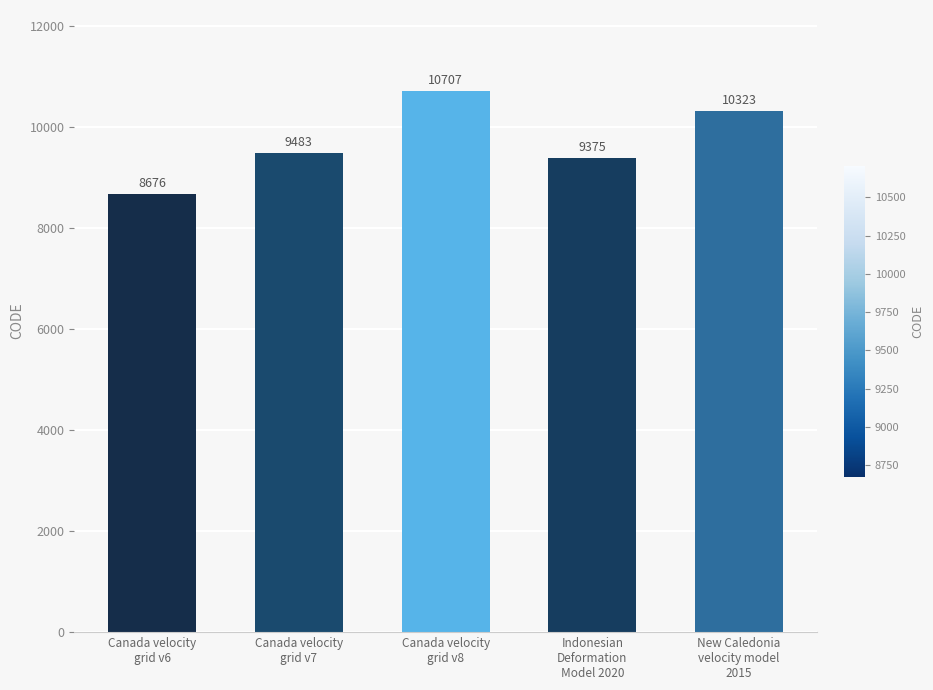

Which label corresponds to the smallest value in the chart?

Canada velocity
grid v6